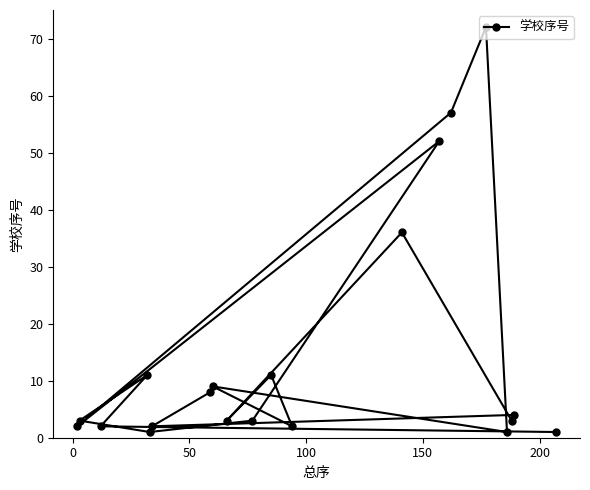

What is the sum of all values?

283